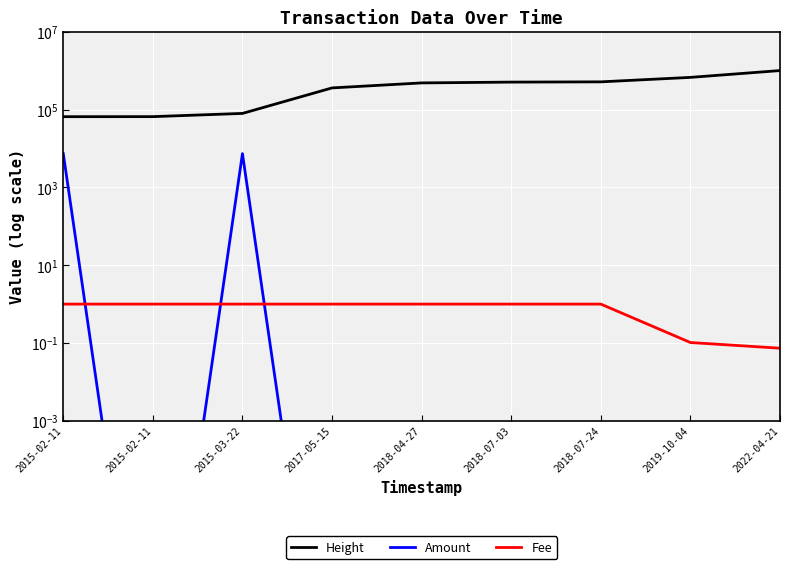

At which category does the chart reach its minimum across all series?

2015-02-11